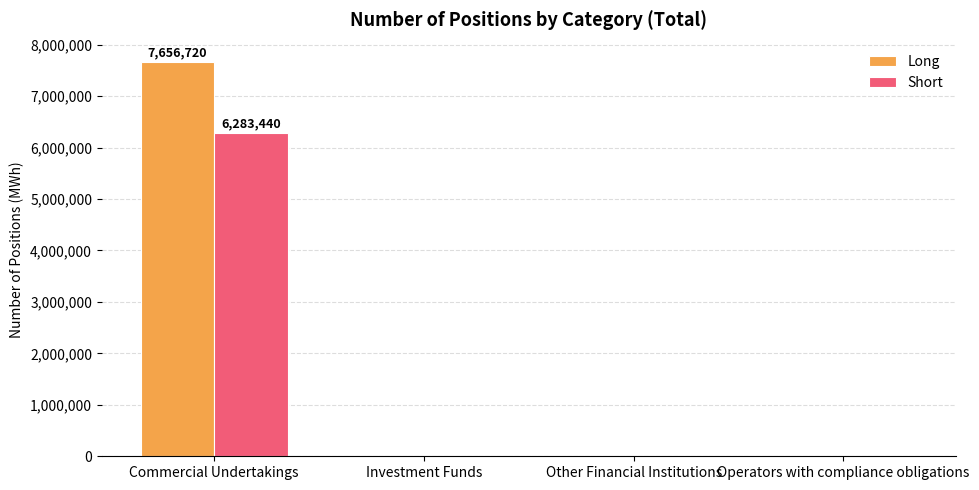

The Long series shows 7656720 at Commercial Undertakings. True or false?

True